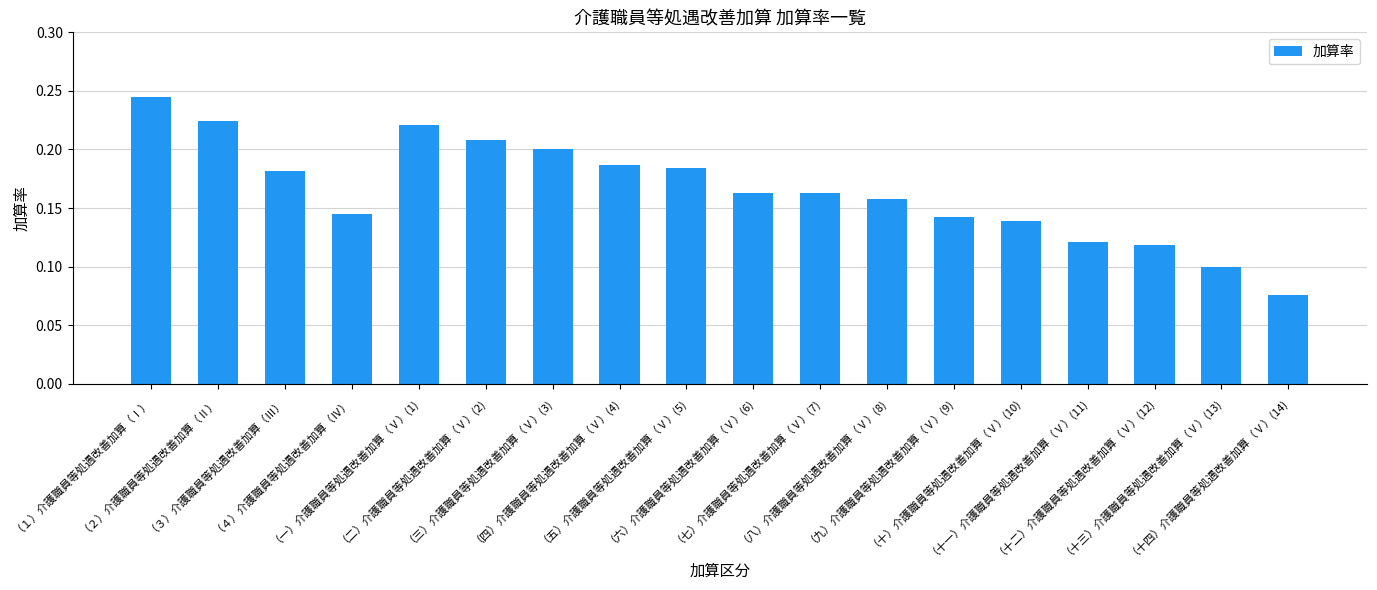

How many values are between 0 and 1?

18